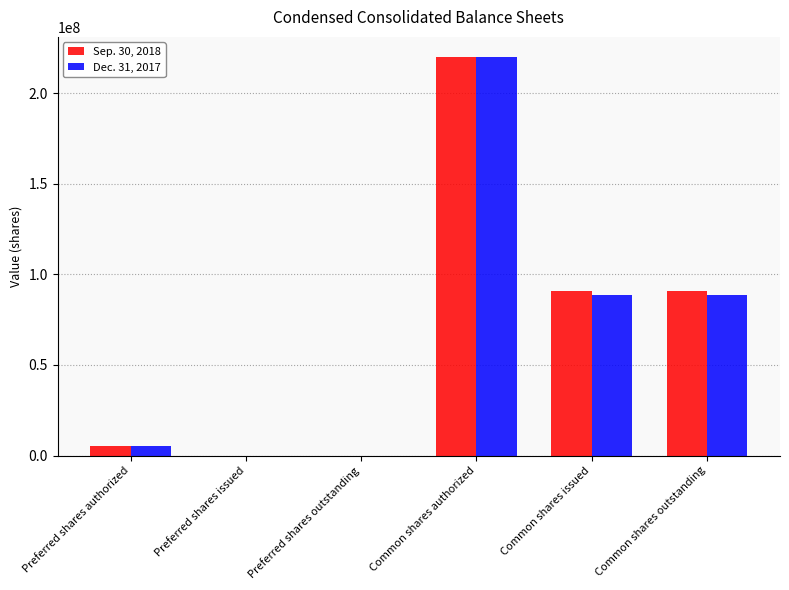

How many series are shown in this chart?

2